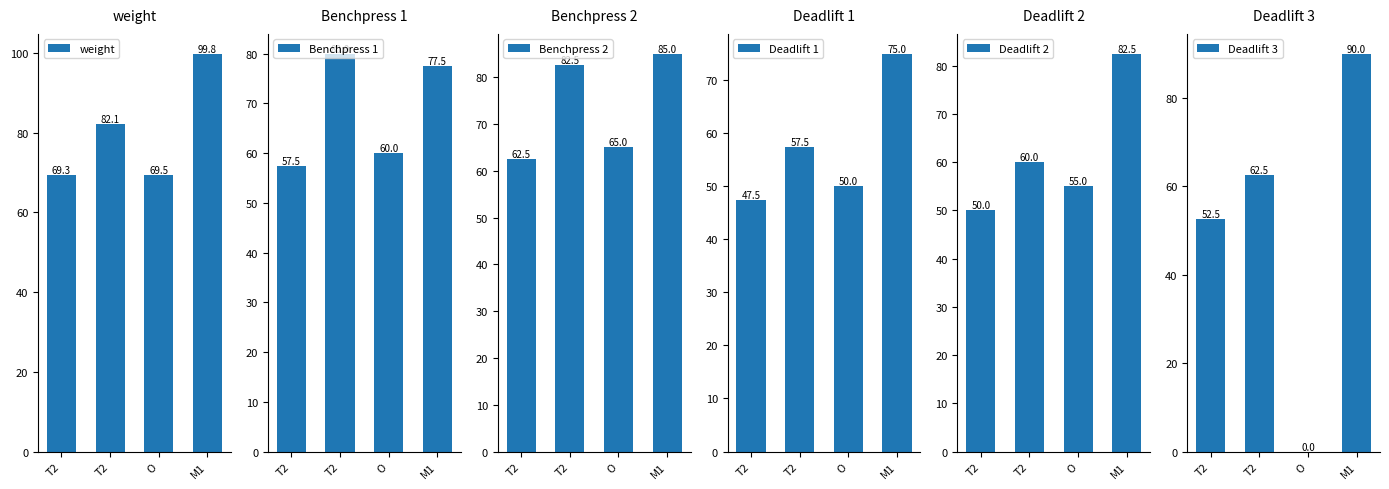

Does the chart contain stacked bars?

No